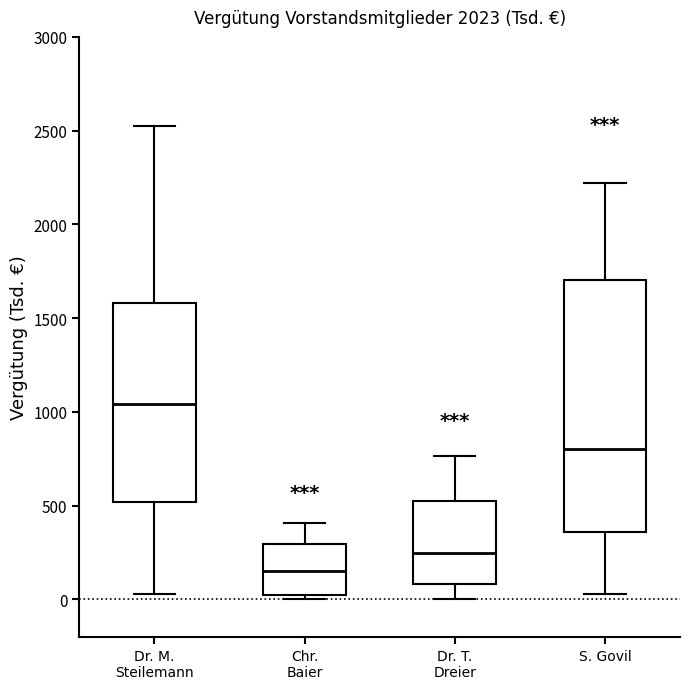

Comparing the boxes themselves (not the whiskers), which one is the tallest?

S. Govil